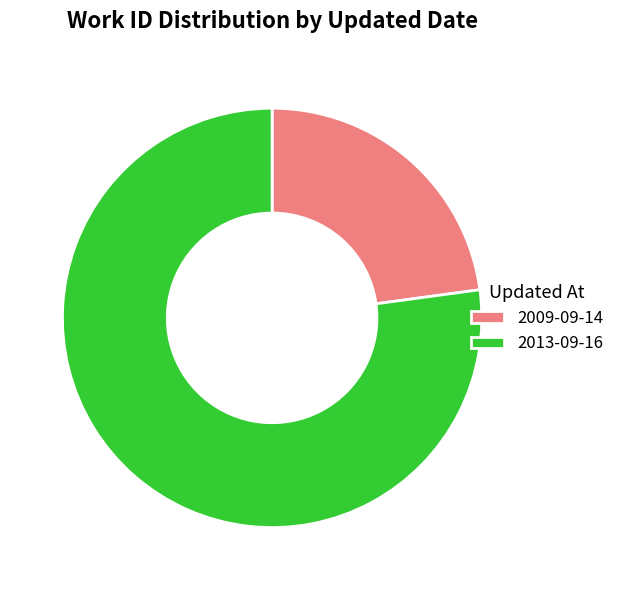

True or false: 2009-09-14 accounts for 23% of the total.

True